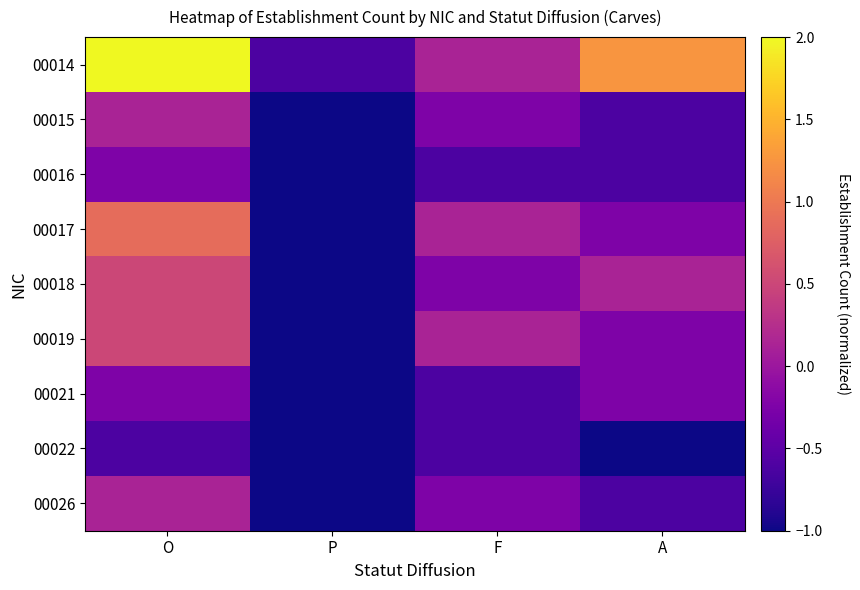

Reading right to left, what are all the values shown in this chart?

00014: A=1.2	F=0.1	P=-0.6	O=2.0
00015: A=-0.6	F=-0.2	P=-1.0	O=0.1
00016: A=-0.6	F=-0.6	P=-1.0	O=-0.2
00017: A=-0.2	F=0.1	P=-1.0	O=0.9
00018: A=0.1	F=-0.2	P=-1.0	O=0.5
00019: A=-0.2	F=0.1	P=-1.0	O=0.5
00021: A=-0.2	F=-0.6	P=-1.0	O=-0.2
00022: A=-1.0	F=-0.6	P=-1.0	O=-0.6
00026: A=-0.6	F=-0.2	P=-1.0	O=0.1